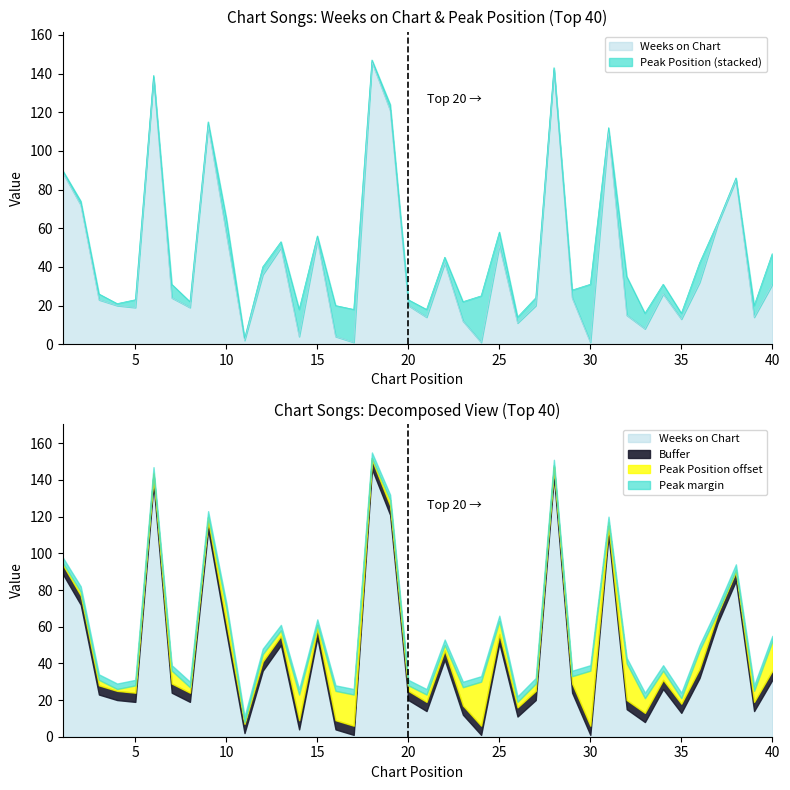

At which category does the chart reach its peak across all series?

18